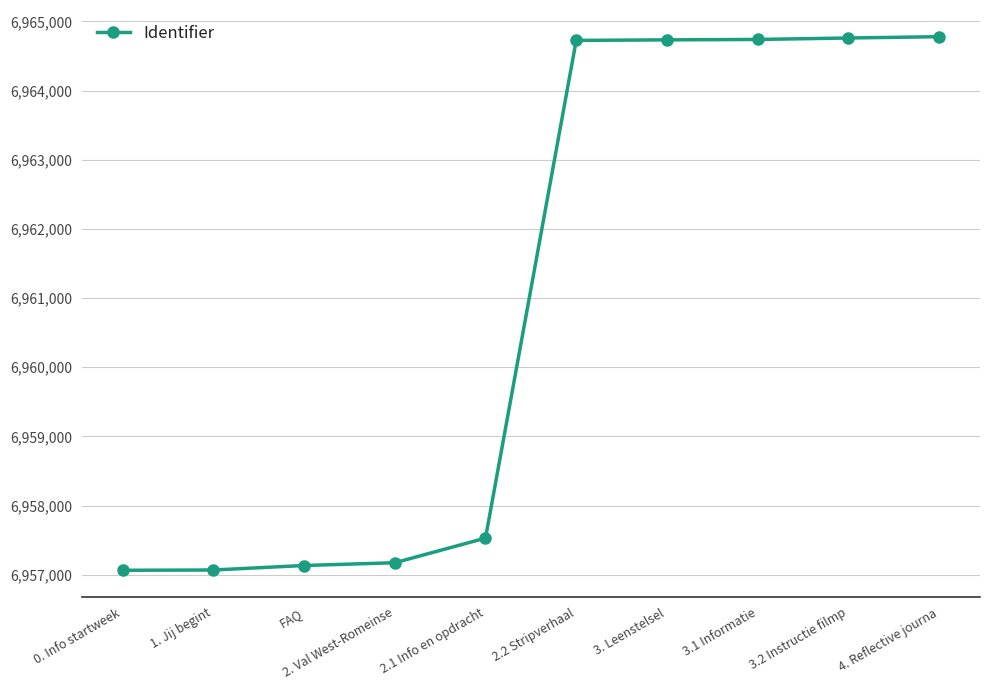

Approximately how many times larger is the value at 3.2 Instructie filmp compared to 2. Val West-Romeinse?

1.0